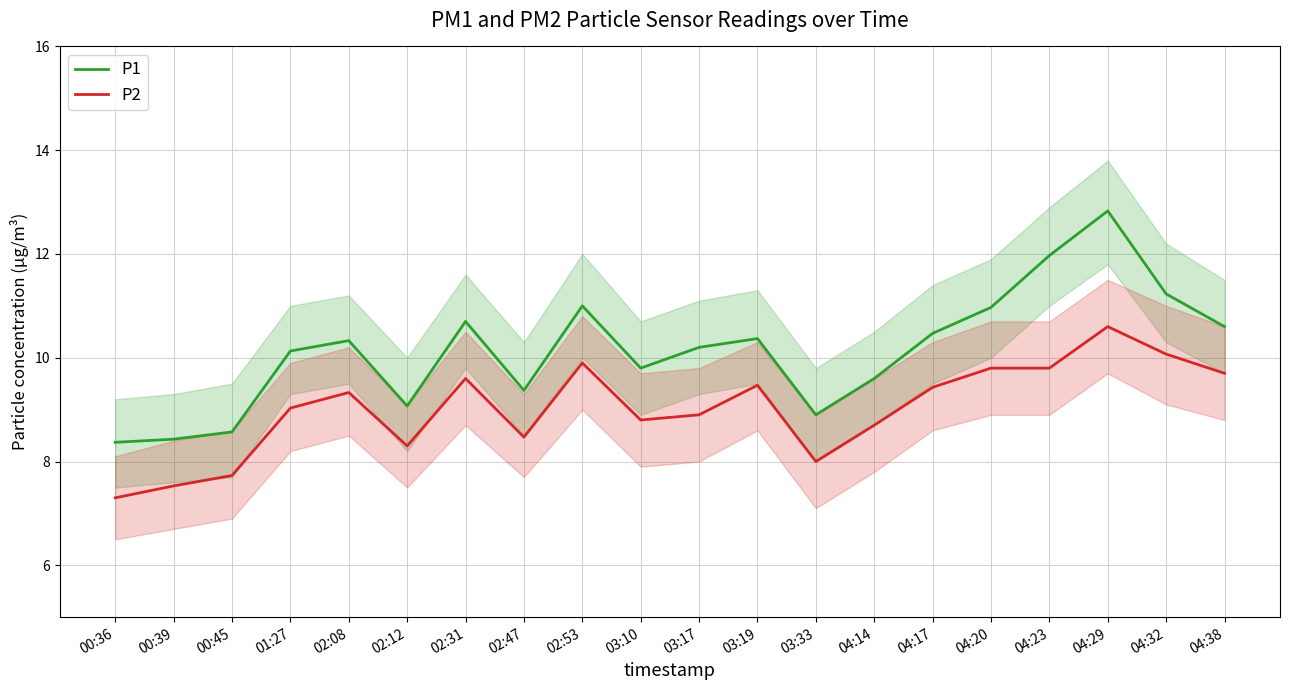

List the series in order of their peak value, highest first.

P1, P2